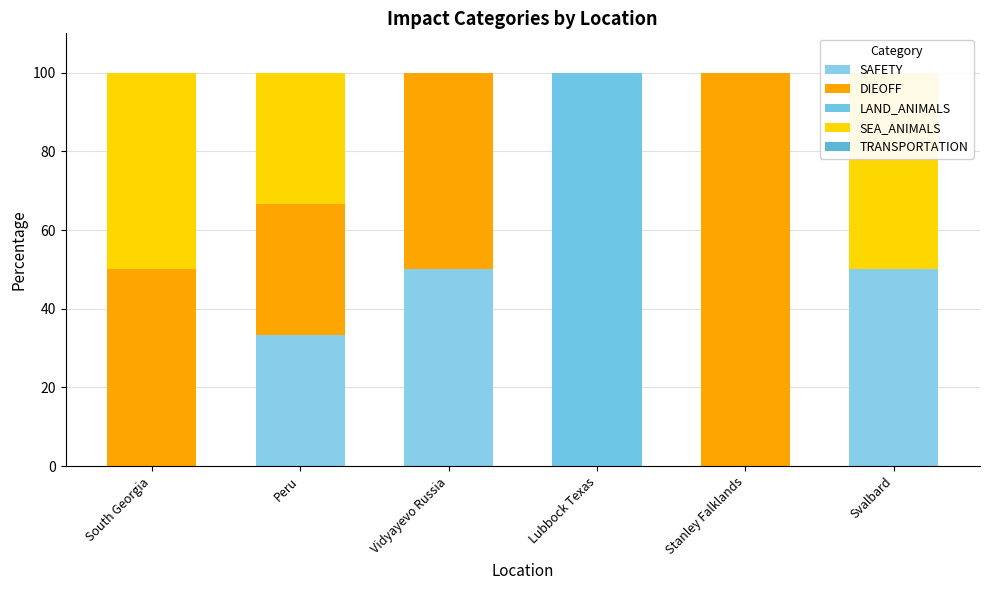

What is the spread (max minus min) of values at South Georgia?

50.0